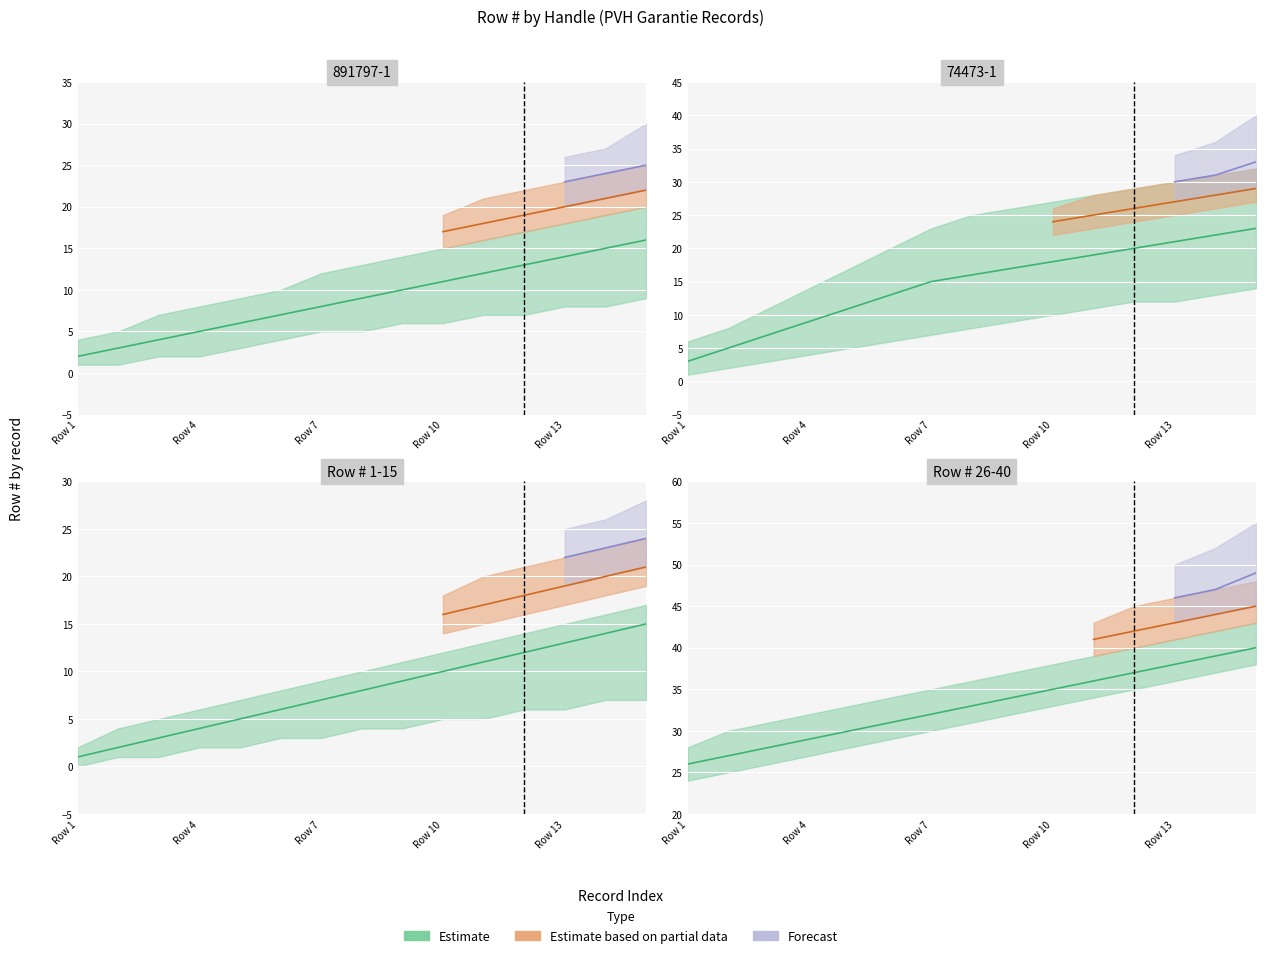

True or false: Estimate based on partial data has more than 2 points higher than both neighbors.

False